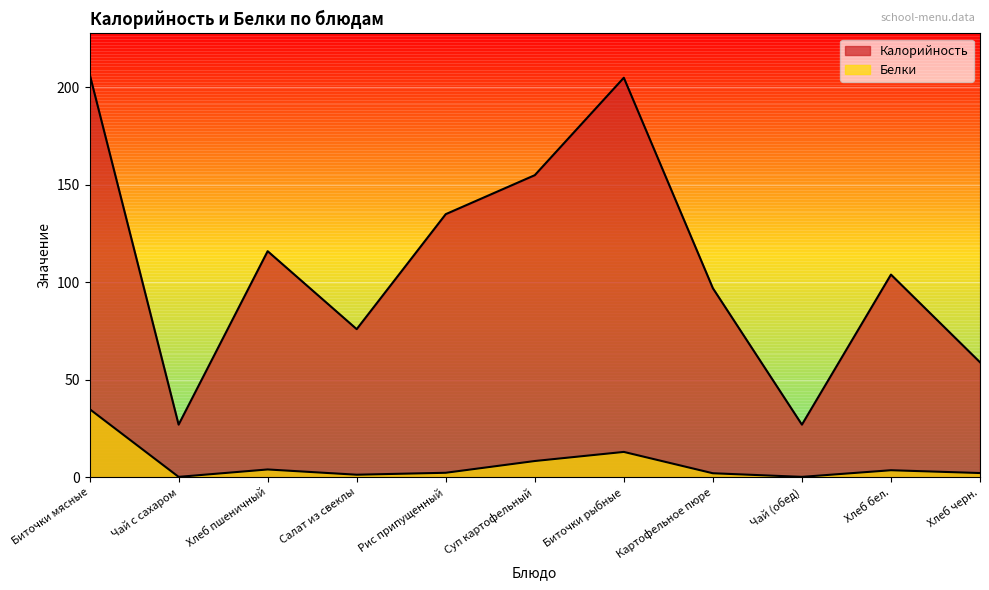

What are all the series names shown in the legend?

Калорийность, Белки